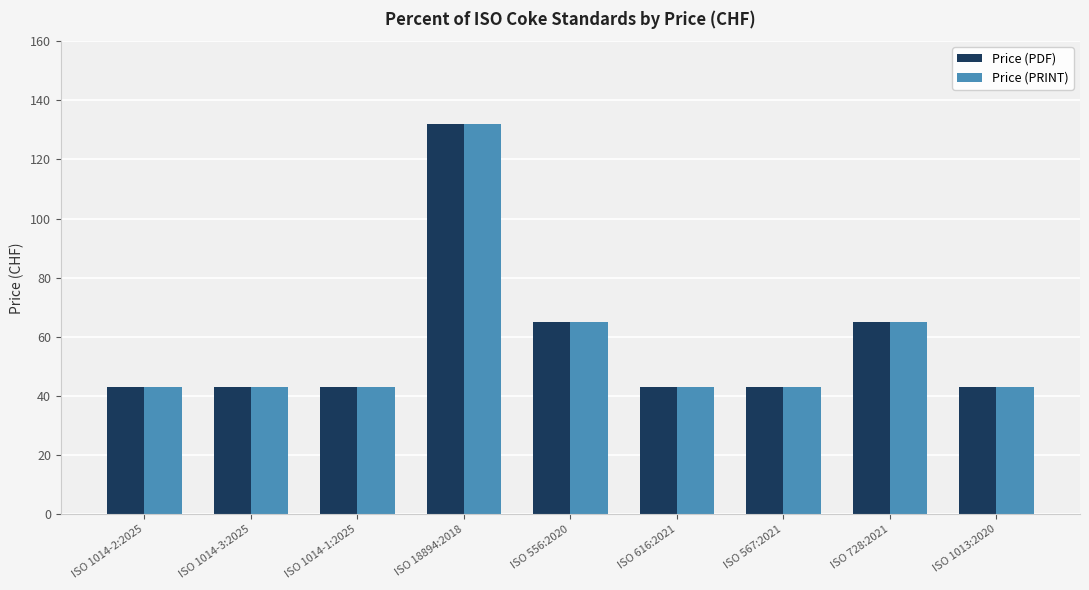

How many groups of bars are there?

9